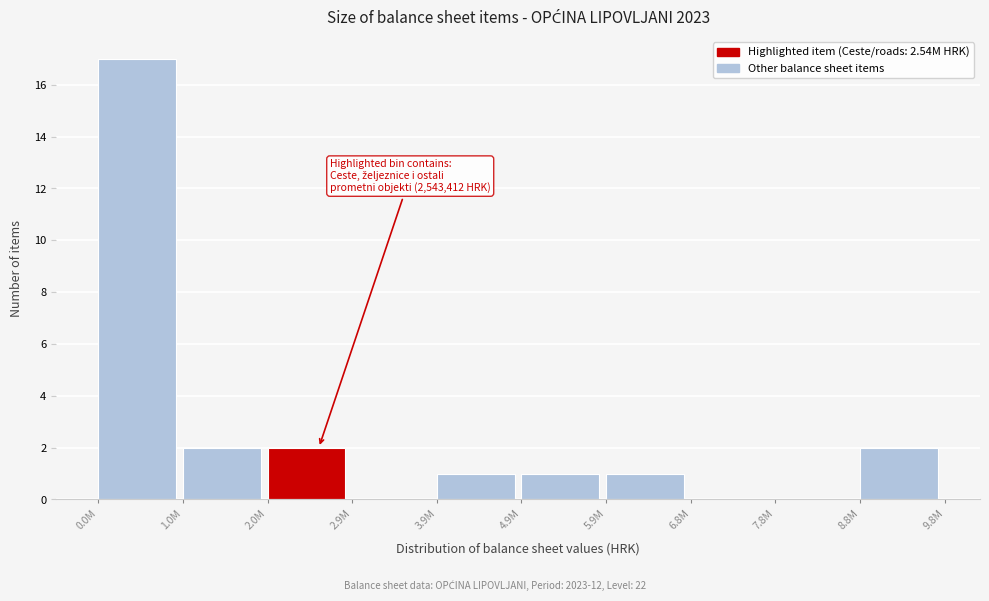

Reading left to right, list all the values displayed in this chart.

0.0M=17	1.0M=2	2.0M=2	2.9M=0	3.9M=1	4.9M=1	5.9M=1	6.8M=0	7.8M=0	8.8M=2